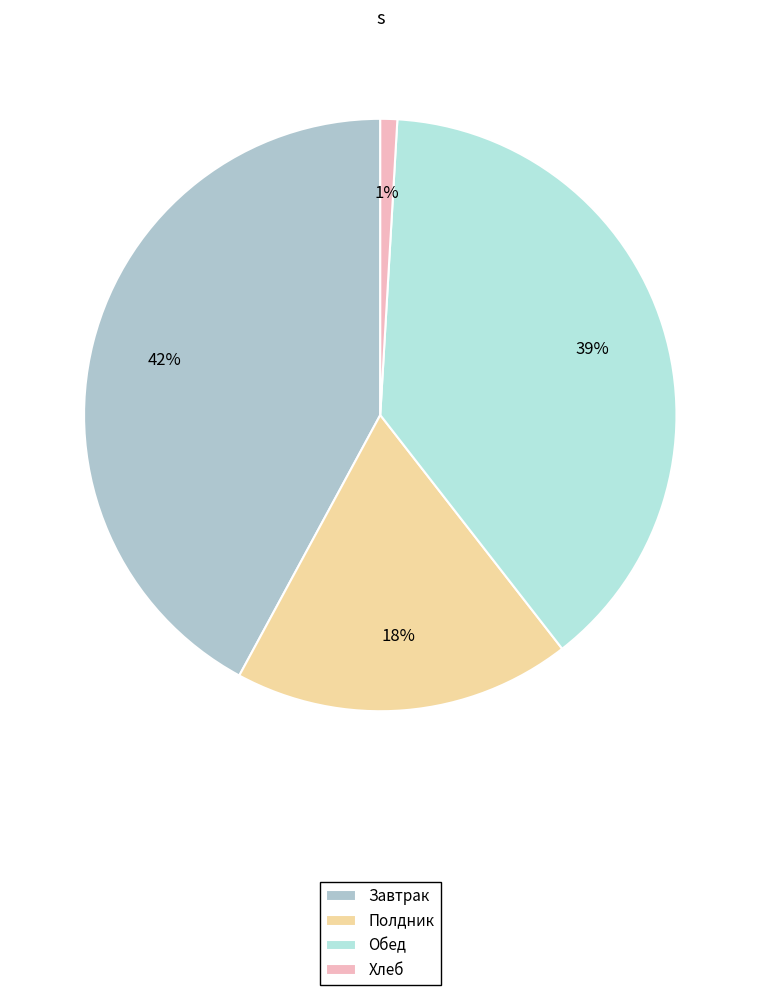

Which category has the smallest portion of the pie?

Хлеб